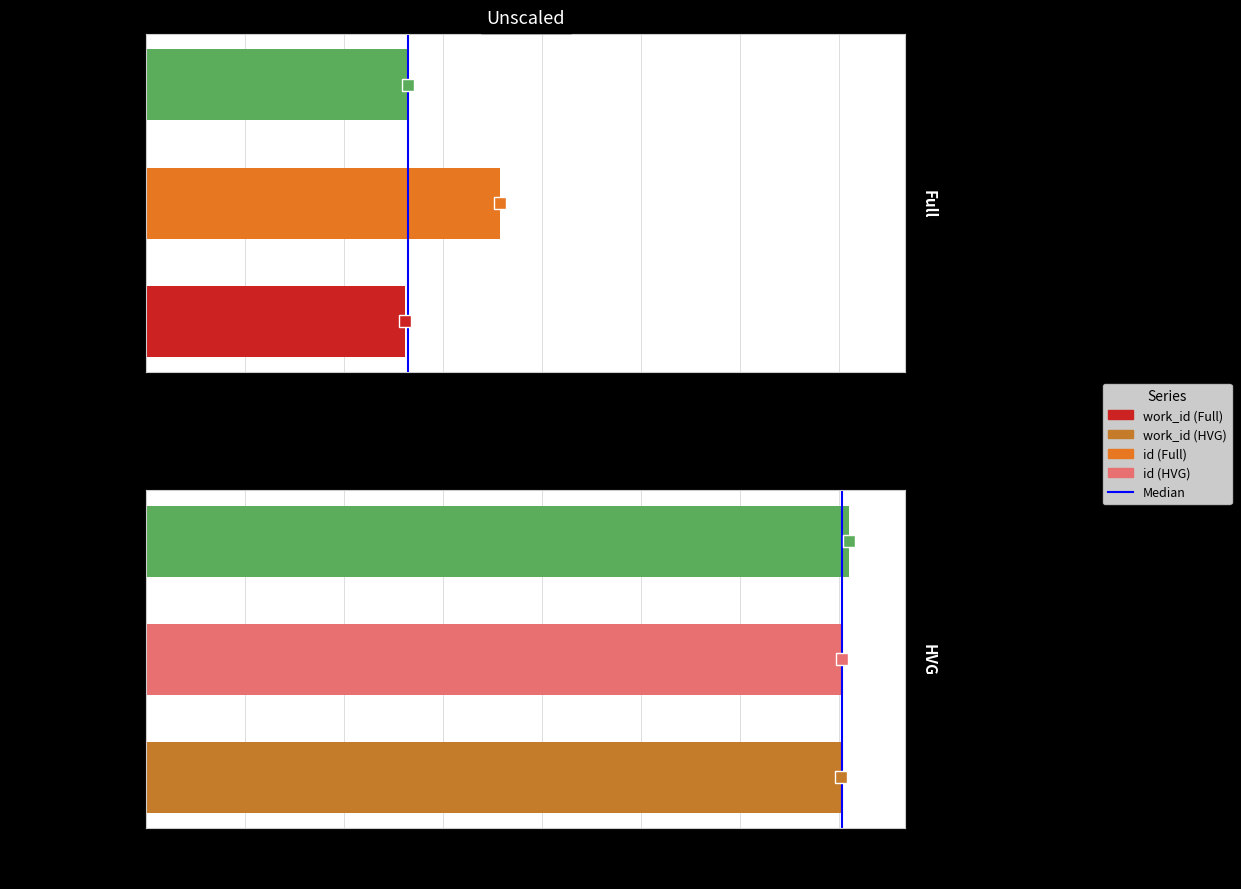

What is the value of the id bar at the 2nd from the left?

14063